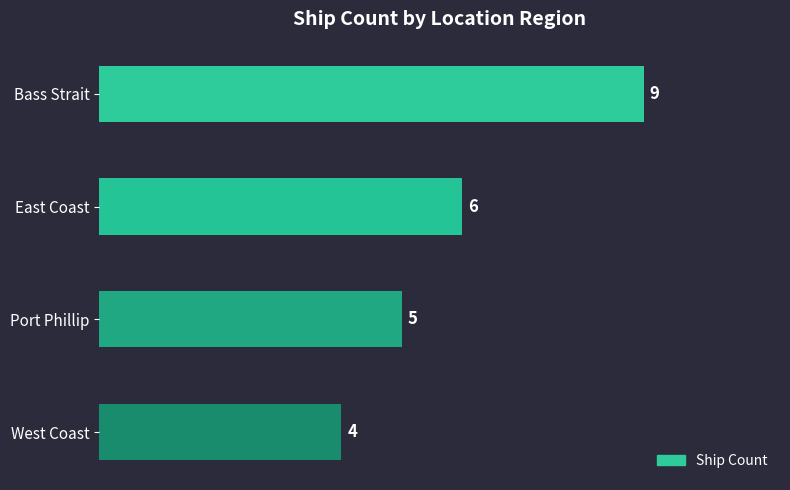

List the labels in order of value, largest first.

Bass Strait, East Coast, Port Phillip, West Coast